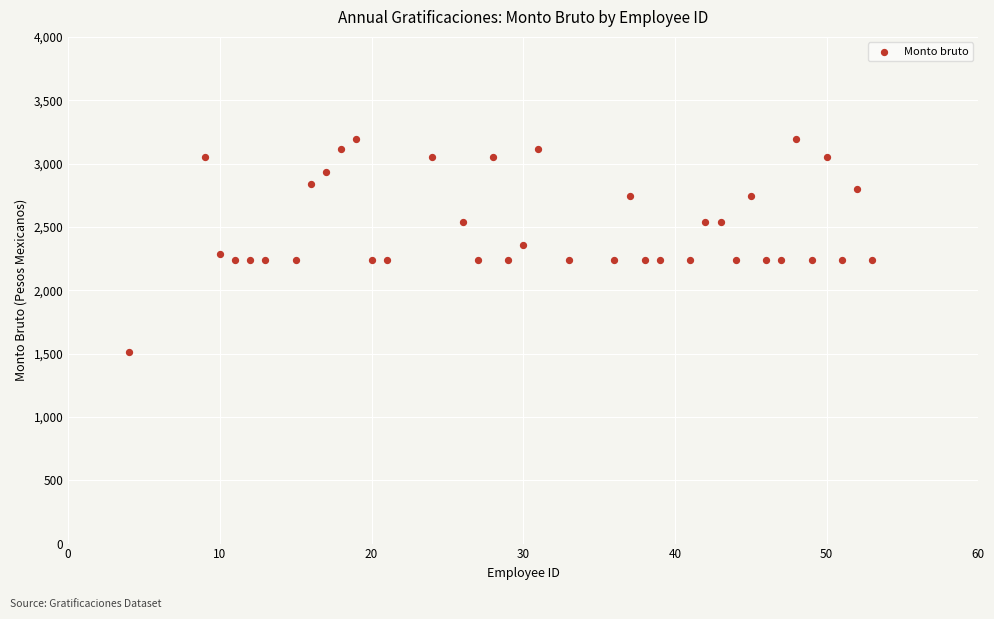

What is the range of Y values (max minus min)?

1685.8